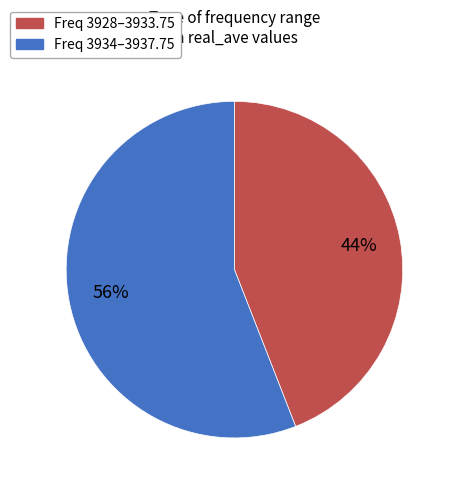

Is there a majority slice in this chart?

Yes